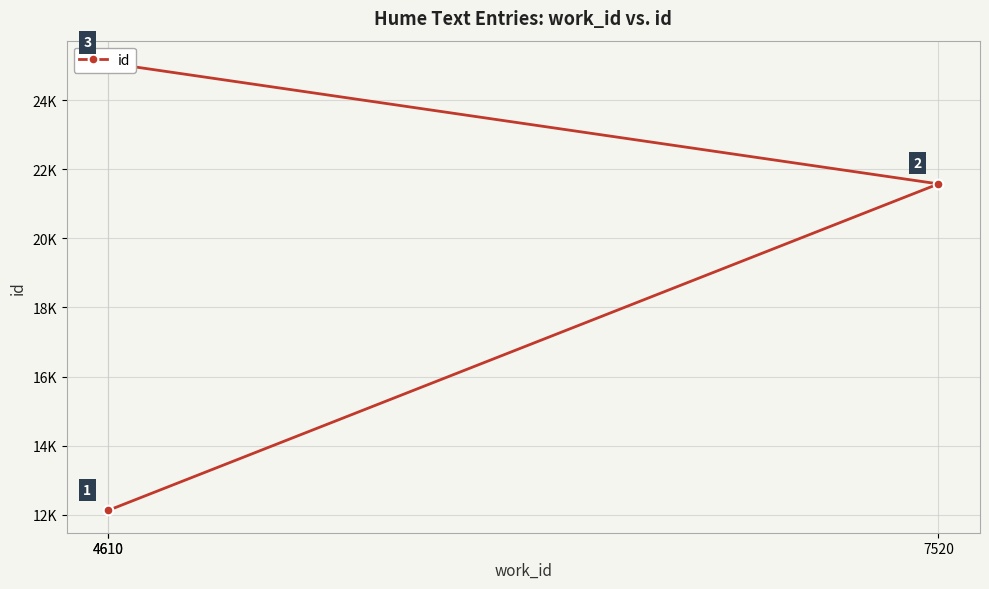

How many values exceed 21574?

1